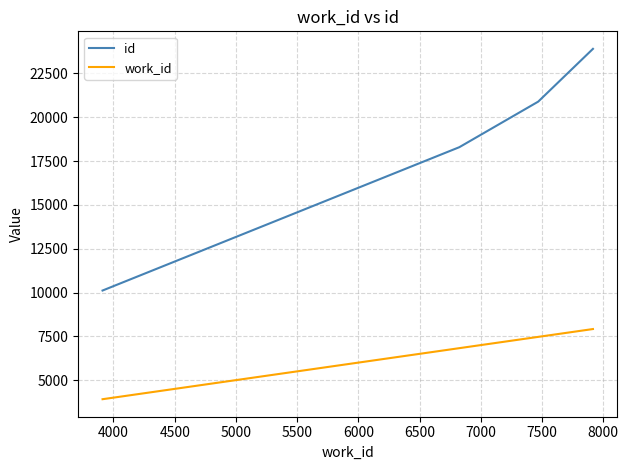

What is the sum of all work_id values?

26118